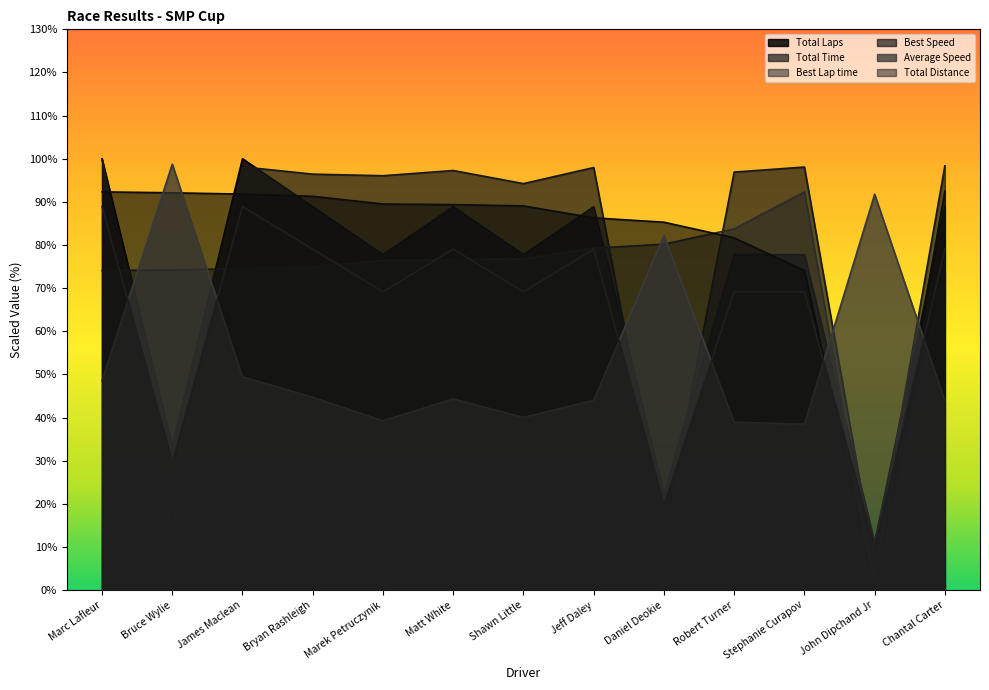

How many lines are shown in the chart?

6